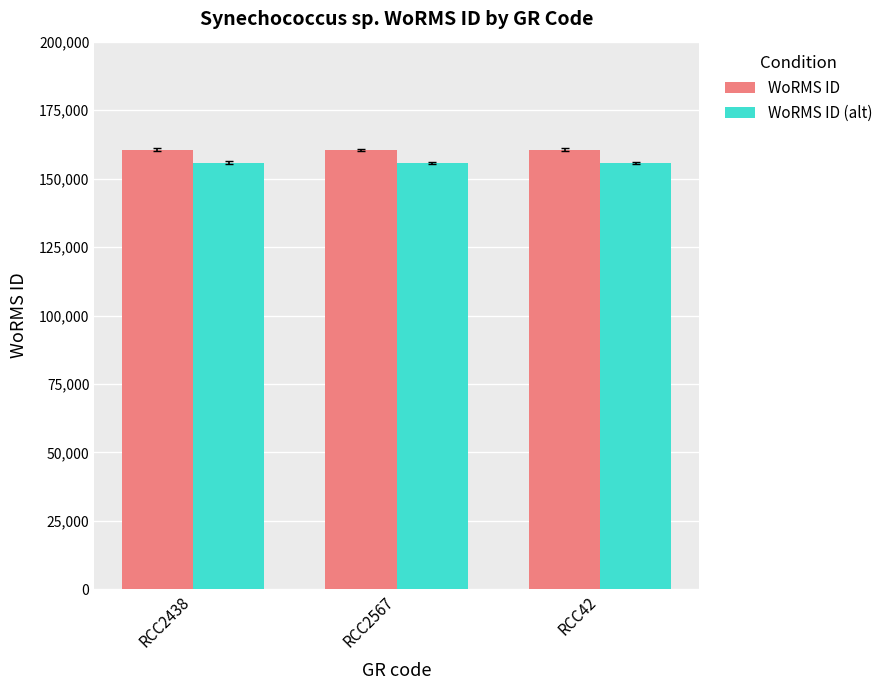

What is the approximate value of WoRMS ID at RCC42?

160572.0